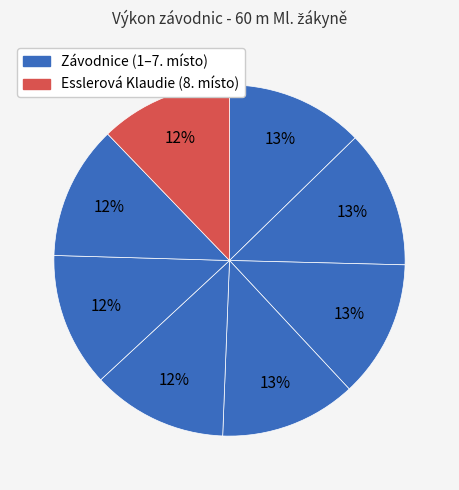

Is there any slice that represents more than half of the pie?

No